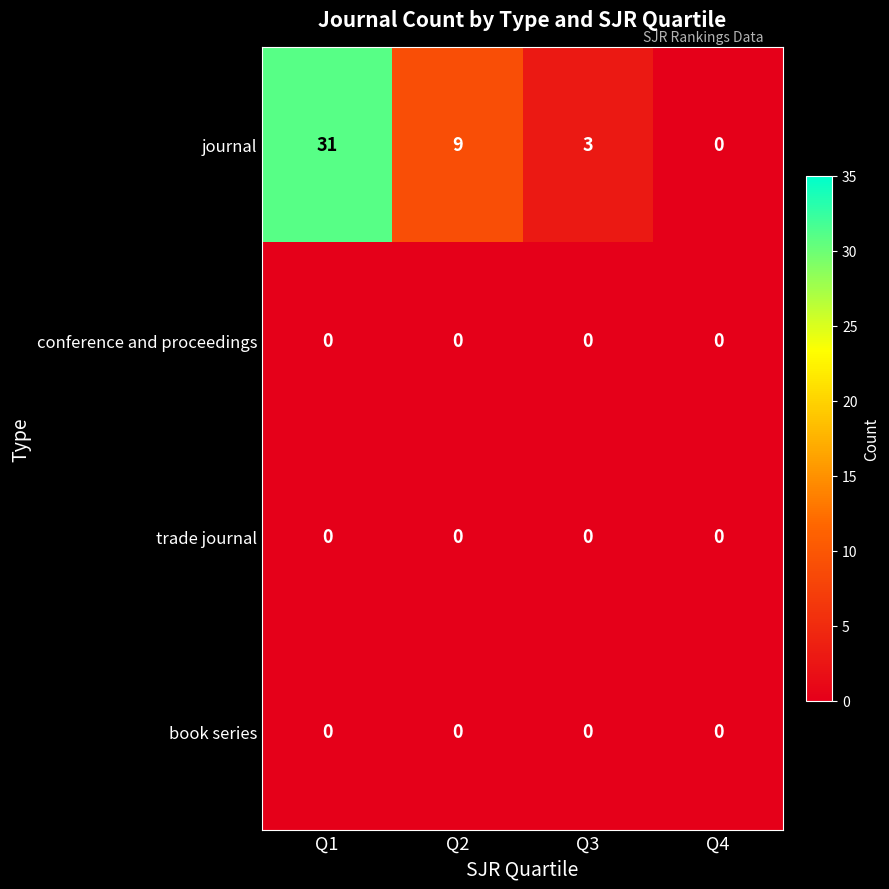

What is the difference between the maximum and second lowest values in the journal series?

28